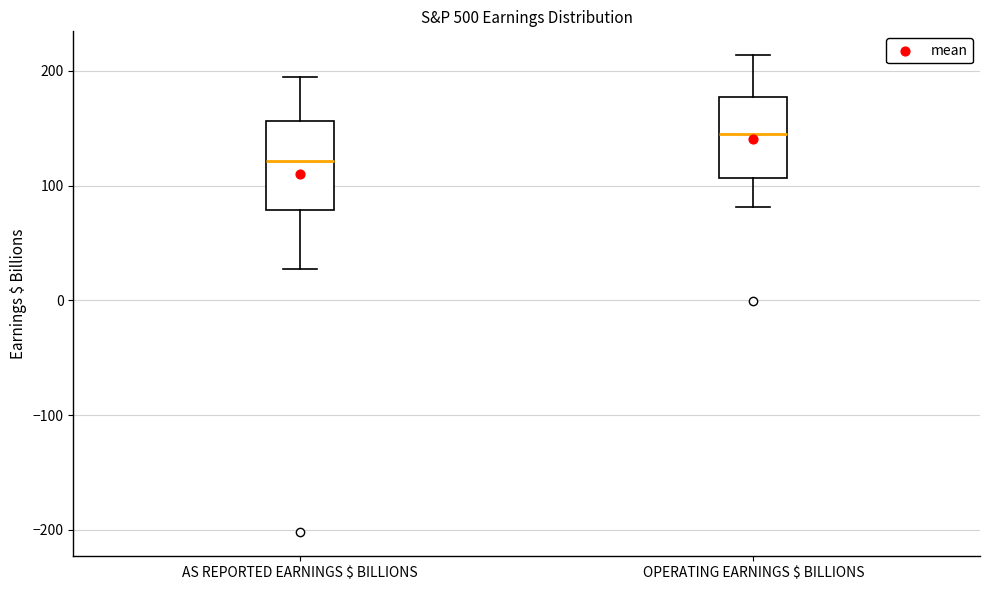

Reading left to right, read every box against the y-axis: the position of its median line, the range the box covers, and the ends of its whiskers. The values are not printed on the chart, so give them approximately, as read against the axis.

AS REPORTED EARNINGS $ BILLIONS: median 120, box 80 to 160, whiskers 30 to 190
OPERATING EARNINGS $ BILLIONS: median 140, box 110 to 180, whiskers 80 to 210